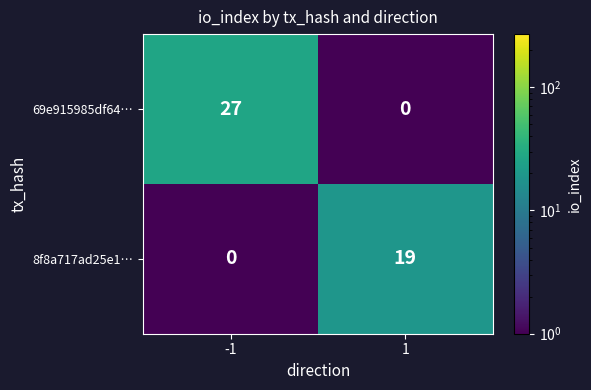

Which series has the largest total across all categories?

69e915985df64…